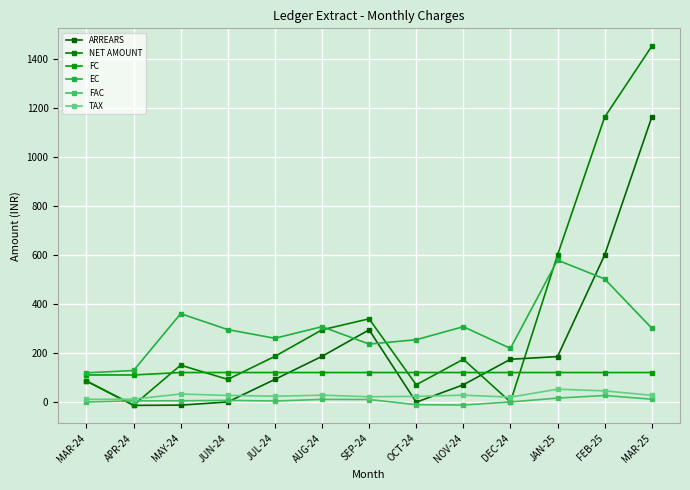

What is the total value across all series at APR-24?

227.1